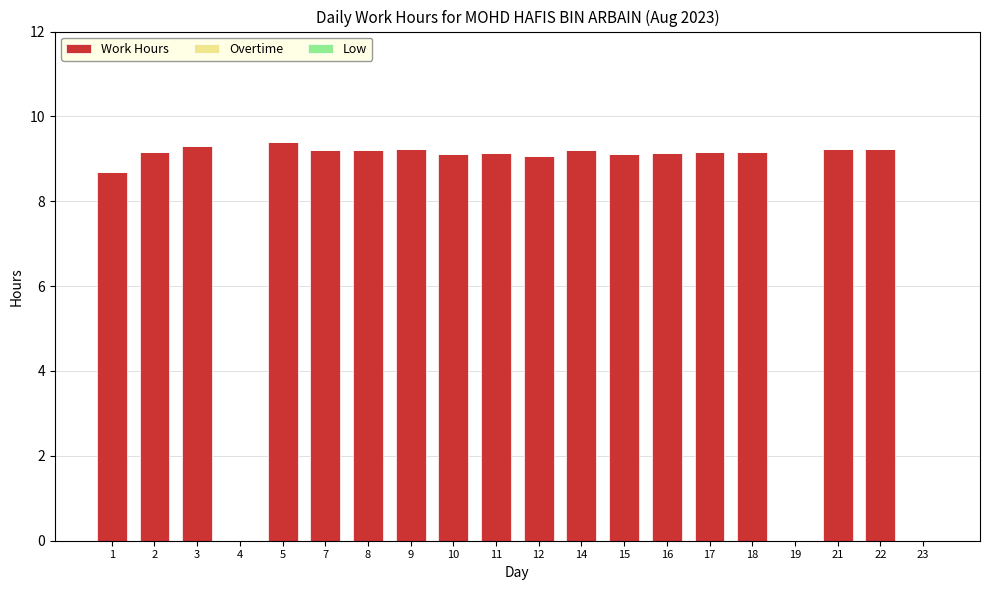

What is the change in value from 5 to 15?

-0.3